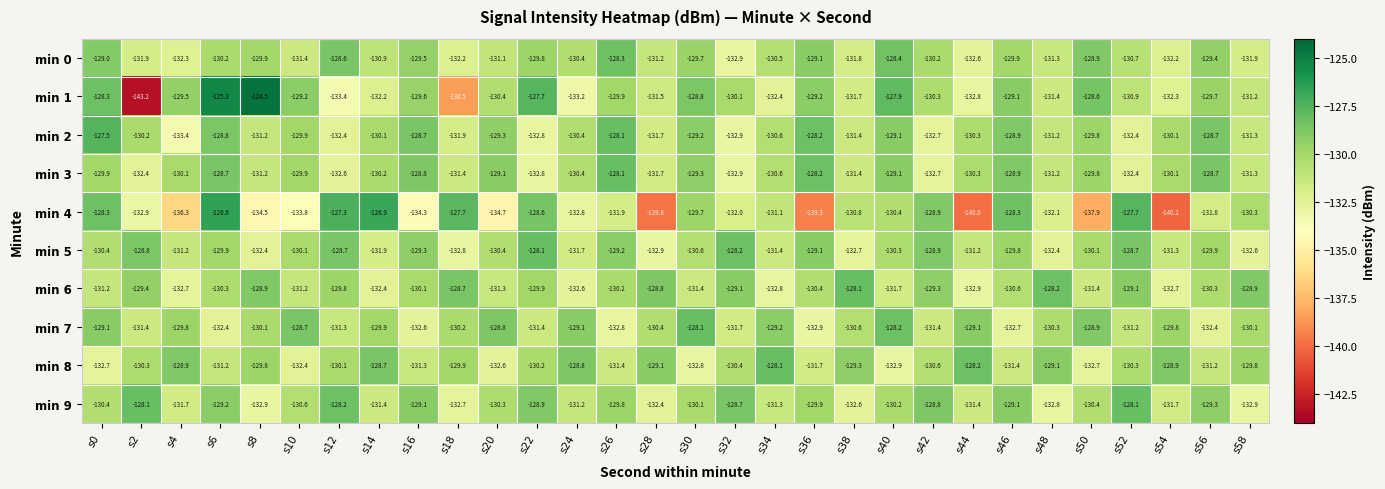

Which series has the largest range (max minus min)?

min 1